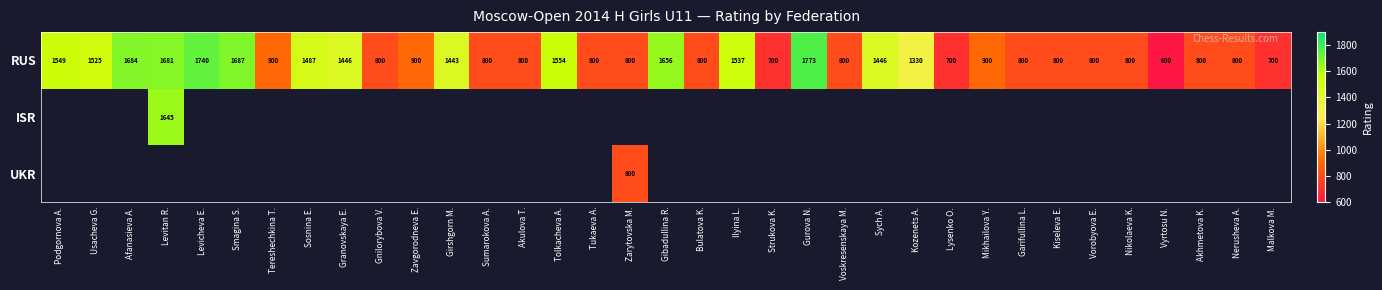

What is the highest value of the RUS series?

1773